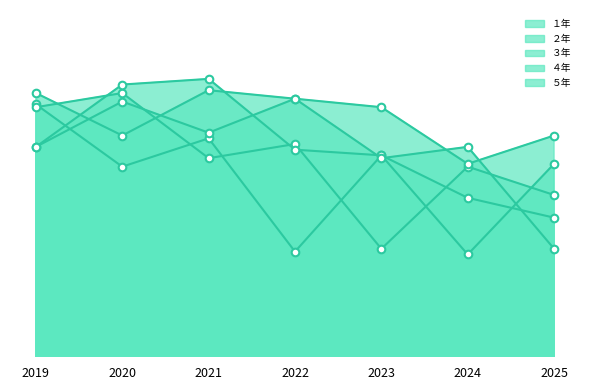

Which series has the largest total across all categories?

５年